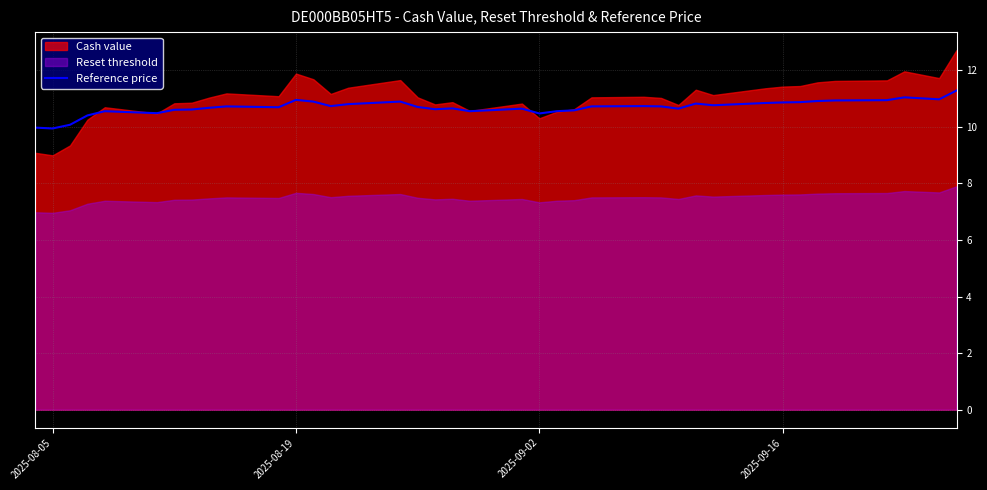

What is the highest value of the Reference price series?

11.3